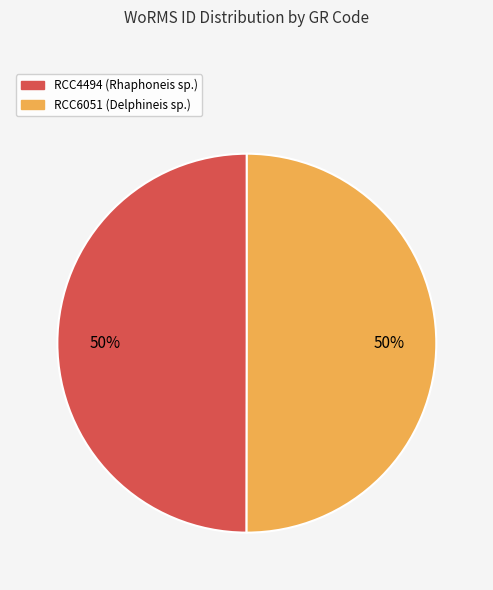

Count the number of slices in the pie.

2